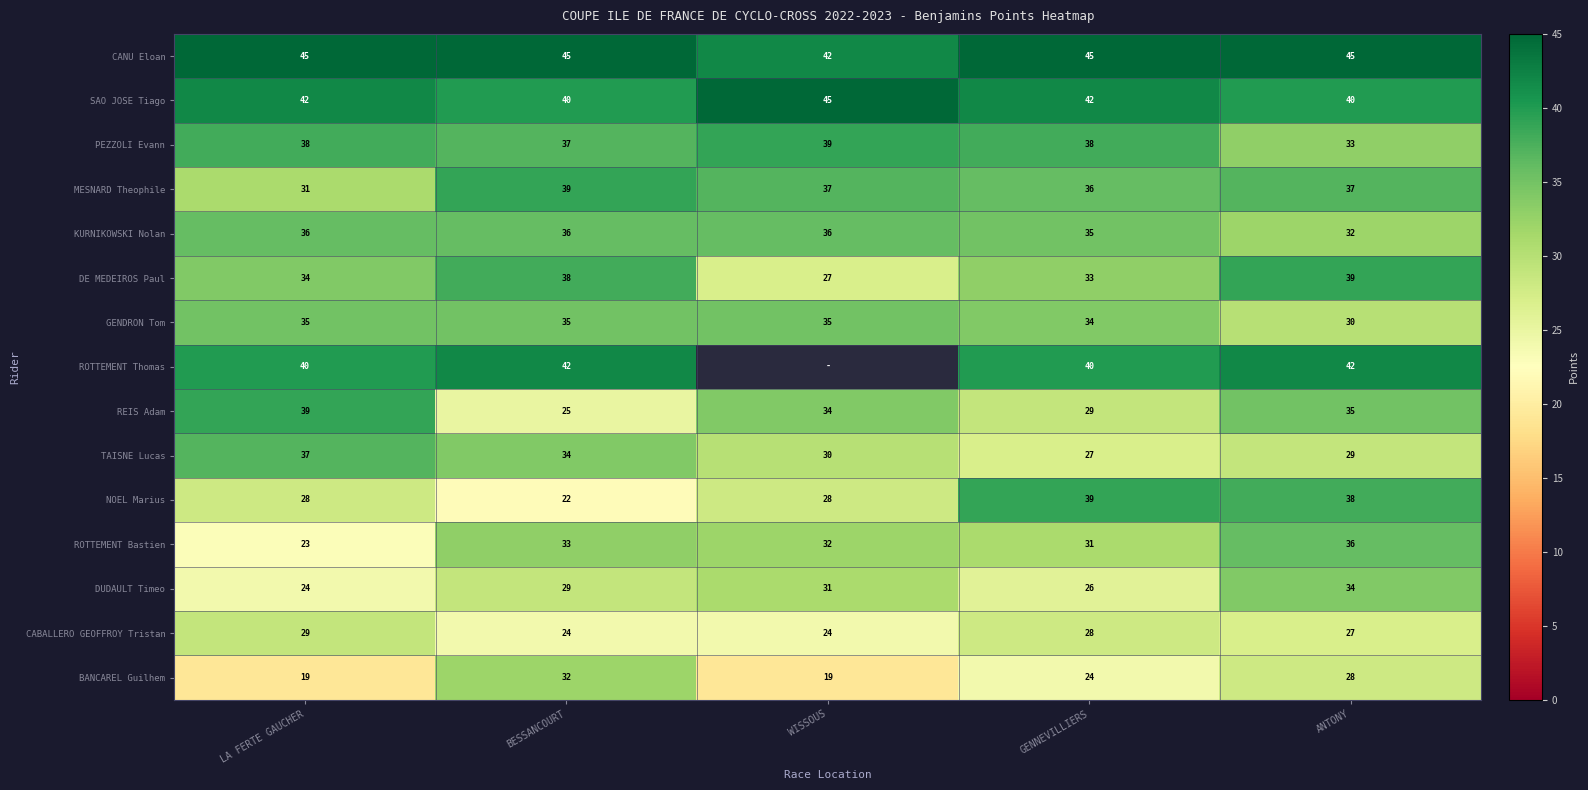

How many categories are shown in the chart?

5